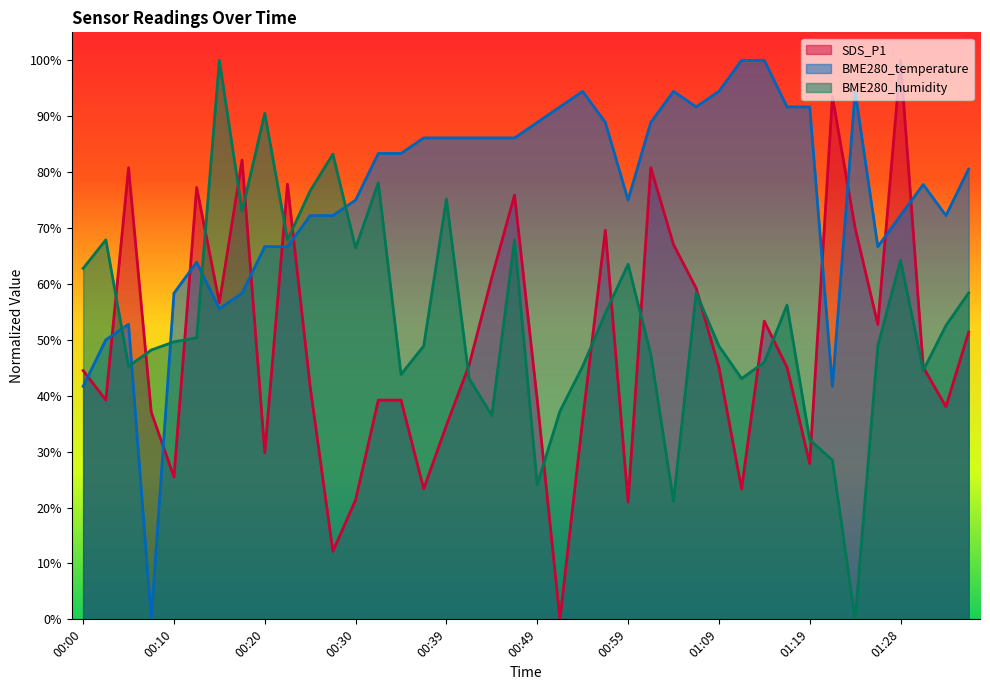

Reading left to right, list all the values displayed in this chart.

SDS_P1: 00:00=44.5	00:03=39.2	00:05=80.8	00:08=37.1	00:10=25.5	00:13=77.3	00:15=56.7	00:17=82.2	00:20=29.8	00:22=77.8	00:25=41.6	00:27=12.2	00:30=21.4	00:32=39.2	00:34=39.2	00:37=23.3	00:39=34.7	00:42=45.5	00:44=61.2	00:47=75.9	00:49=39.2	00:52=0.0	00:54=35.7	00:56=69.6	00:59=21.0	01:01=80.8	01:04=67.1	01:06=59.2	01:09=45.1	01:11=23.3	01:14=53.3	01:16=45.1	01:19=27.8	01:21=93.5	01:24=70.0	01:26=52.7	01:28=100.0	01:31=45.1	01:33=38.0	01:36=51.4
BME280_temperature: 00:00=41.7	00:03=50.0	00:05=52.8	00:08=0.0	00:10=58.3	00:13=63.9	00:15=55.6	00:17=58.3	00:20=66.7	00:22=66.7	00:25=72.2	00:27=72.2	00:30=75.0	00:32=83.3	00:34=83.3	00:37=86.1	00:39=86.1	00:42=86.1	00:44=86.1	00:47=86.1	00:49=88.9	00:52=91.7	00:54=94.4	00:56=88.9	00:59=75.0	01:01=88.9	01:04=94.4	01:06=91.7	01:09=94.4	01:11=100.0	01:14=100.0	01:16=91.7	01:19=91.7	01:21=41.7	01:24=94.4	01:26=66.7	01:28=72.2	01:31=77.8	01:33=72.2	01:36=80.6
BME280_humidity: 00:00=62.8	00:03=67.9	00:05=45.3	00:08=48.2	00:10=49.6	00:13=50.4	00:15=100.0	00:17=73.0	00:20=90.5	00:22=67.9	00:25=76.6	00:27=83.2	00:30=66.4	00:32=78.1	00:34=43.8	00:37=48.9	00:39=75.2	00:42=43.1	00:44=36.5	00:47=67.9	00:49=24.1	00:52=37.2	00:54=45.3	00:56=54.7	00:59=63.5	01:01=47.4	01:04=21.2	01:06=58.4	01:09=48.9	01:11=43.1	01:14=46.0	01:16=56.2	01:19=32.1	01:21=28.5	01:24=0.0	01:26=48.9	01:28=64.2	01:31=44.5	01:33=52.6	01:36=58.4